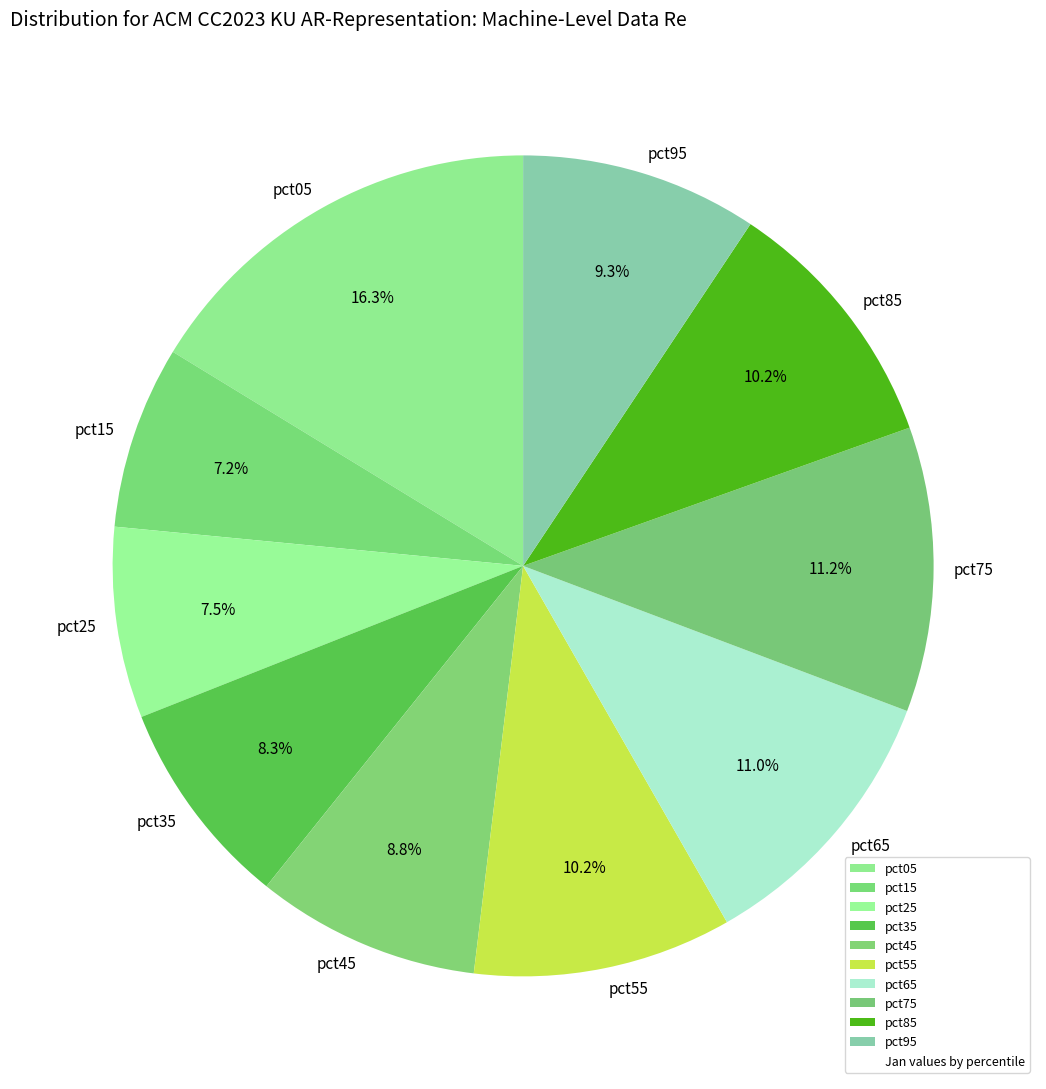

Which has a higher value, pct45 or pct25?

pct45